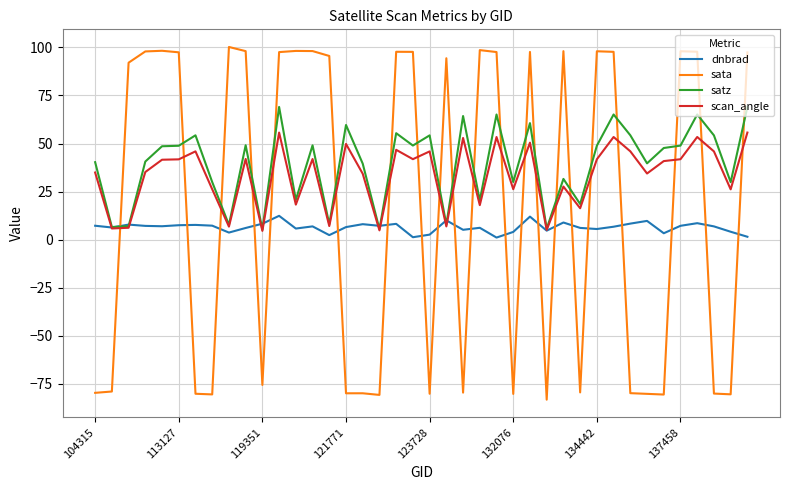

What is the minimum value shown in the chart?

-83.2